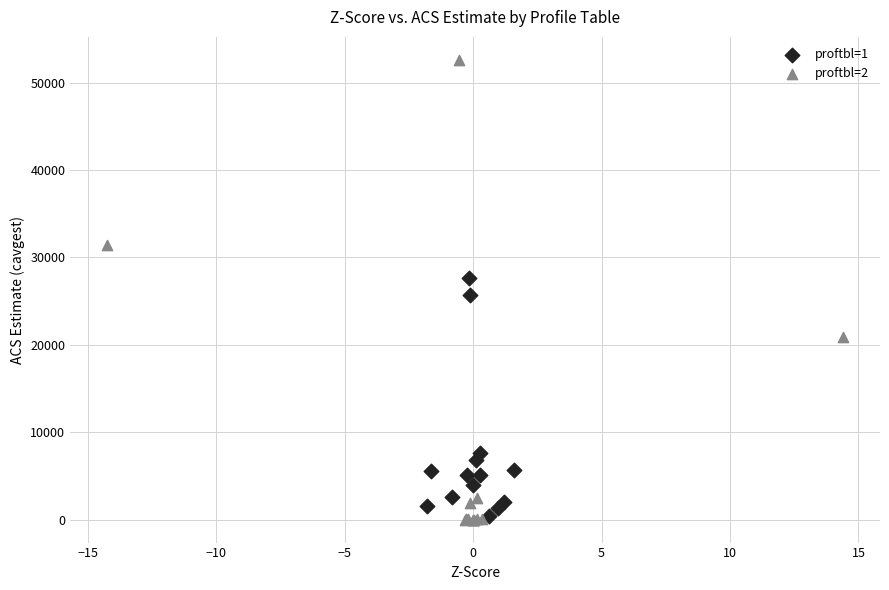

Which series reaches the maximum Y coordinate?

proftbl=2